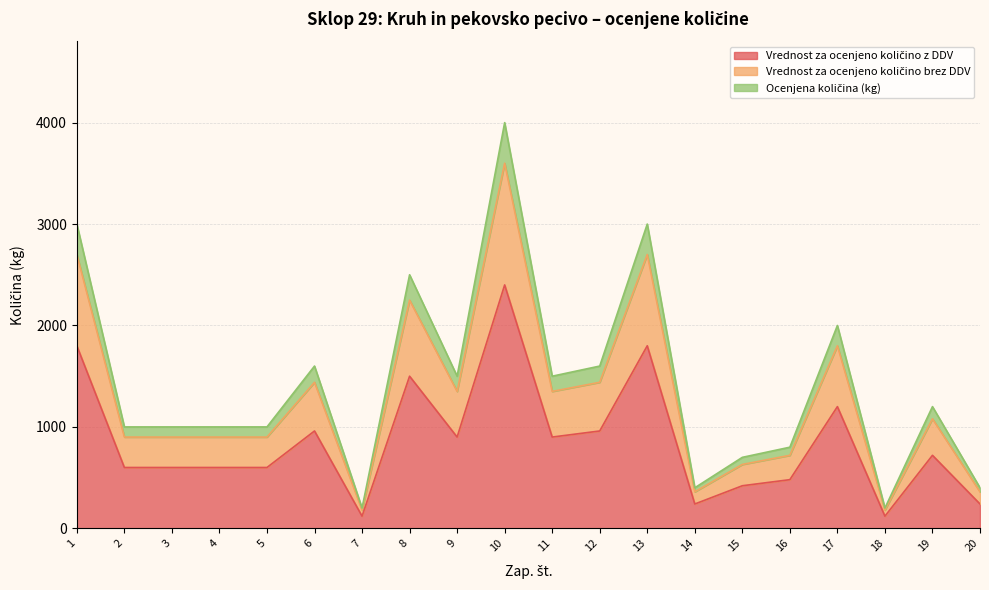

At which category is the sum across all series the highest?

10